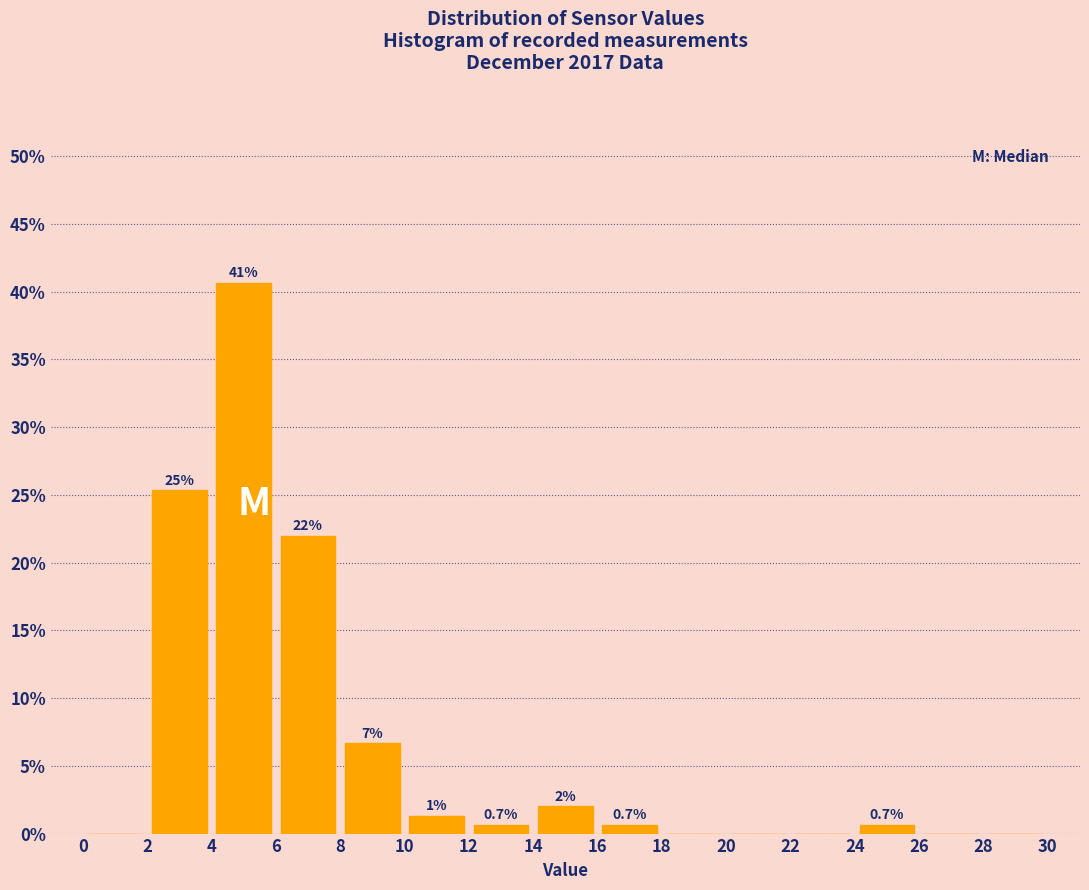

Over which range of the x-axis is the bar tallest?

4 to 6